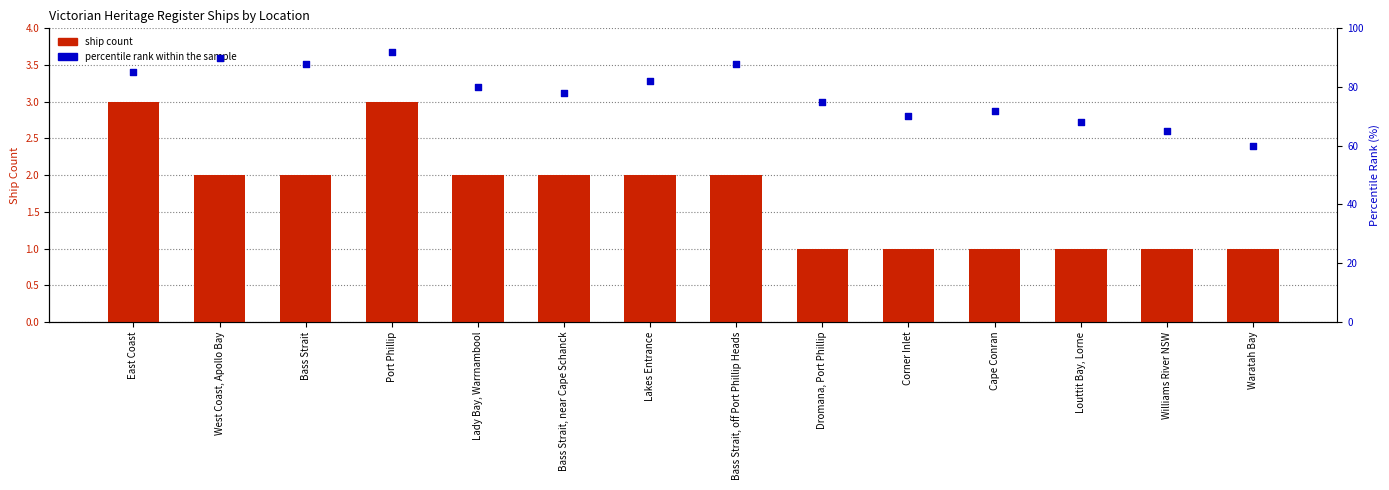

Which series has the widest spread of Y values?

percentile rank within sample